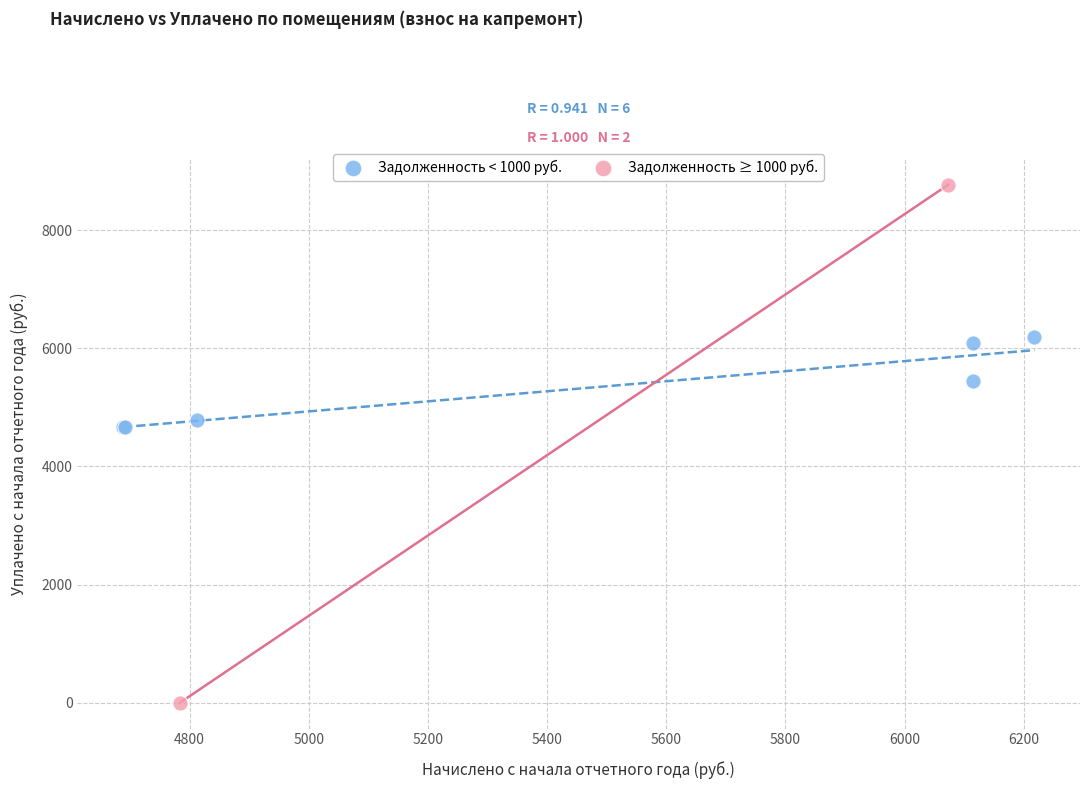

What are all the series names shown in the legend?

Задолженность < 1000 руб., Задолженность ≥ 1000 руб.